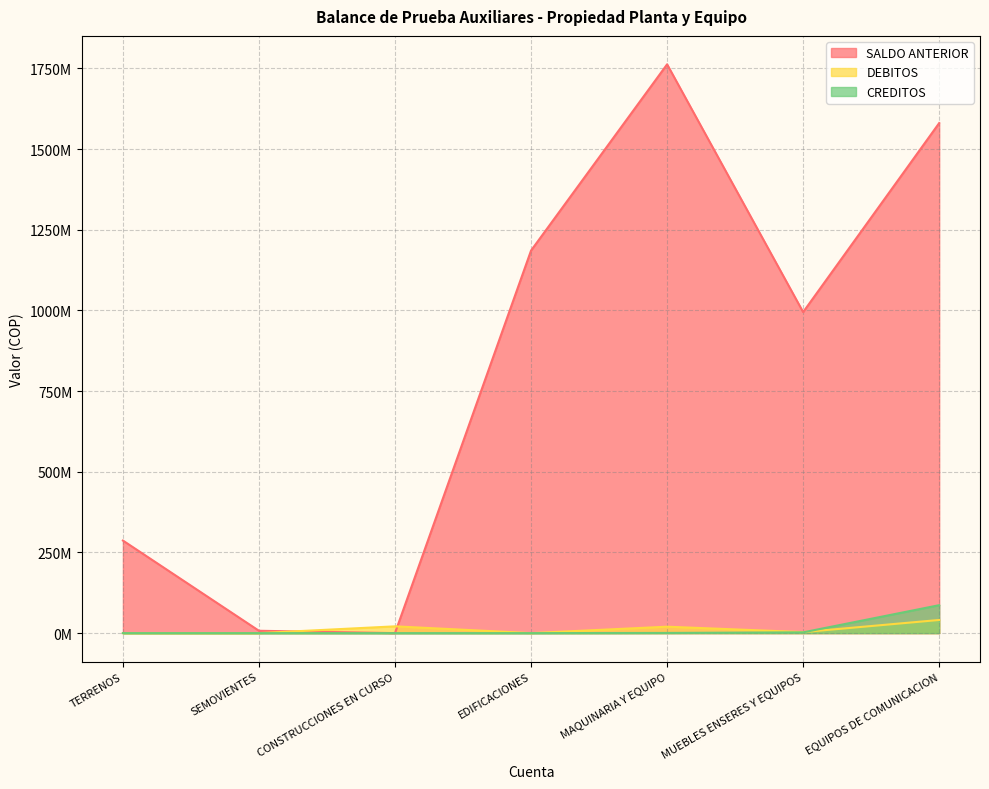

At which category does the chart reach its peak across all series?

MAQUINARIA Y EQUIPO